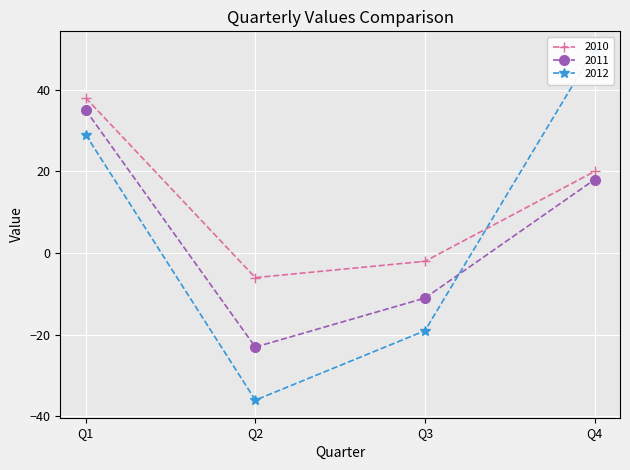

How many 2012 values are between -19 and 50?

3